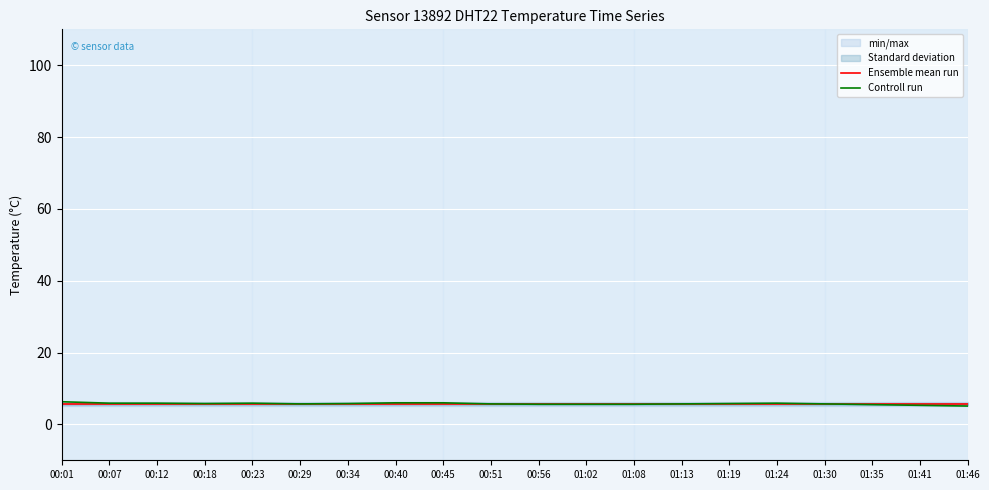

Reading left to right, what are all the values shown in this chart?

Ensemble mean run: 00:01=5.8	00:07=5.8	00:12=5.8	00:18=5.8	00:23=5.8	00:29=5.8	00:34=5.8	00:40=5.8	00:45=5.8	00:51=5.8	00:56=5.8	01:02=5.8	01:08=5.8	01:13=5.8	01:19=5.8	01:24=5.8	01:30=5.8	01:35=5.8	01:41=5.8	01:46=5.8
Controll run: 00:01=6.3	00:07=5.9	00:12=5.9	00:18=5.8	00:23=5.9	00:29=5.7	00:34=5.8	00:40=6.0	00:45=6.0	00:51=5.7	00:56=5.6	01:02=5.6	01:08=5.6	01:13=5.7	01:19=5.8	01:24=5.9	01:30=5.7	01:35=5.5	01:41=5.3	01:46=5.1